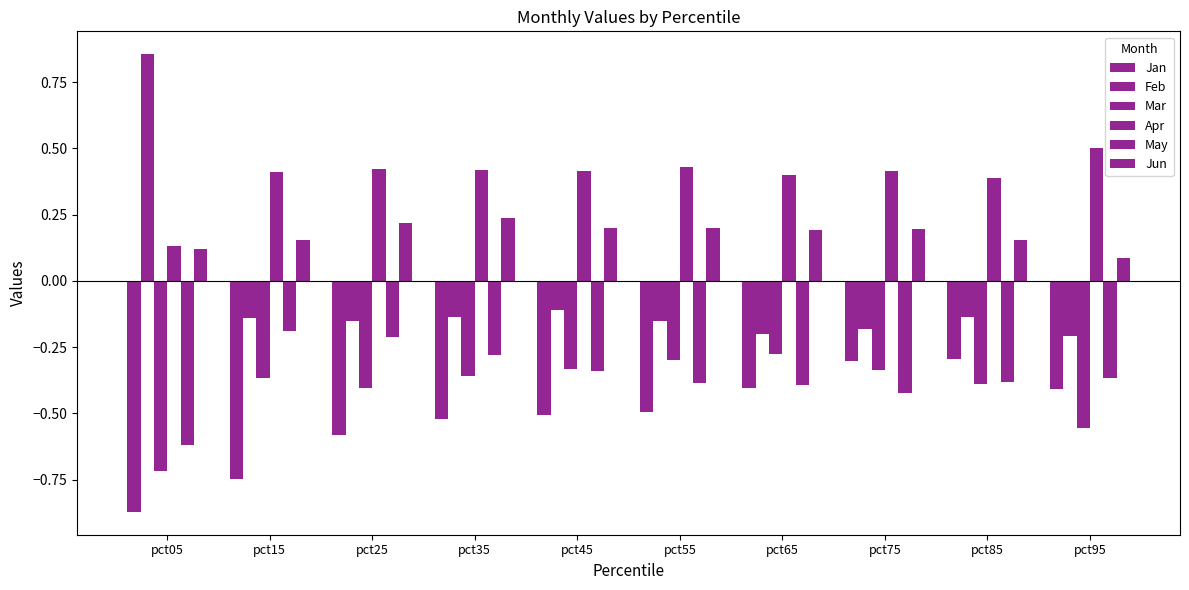

Is it true that Apr equals 0.1 at pct45?

False